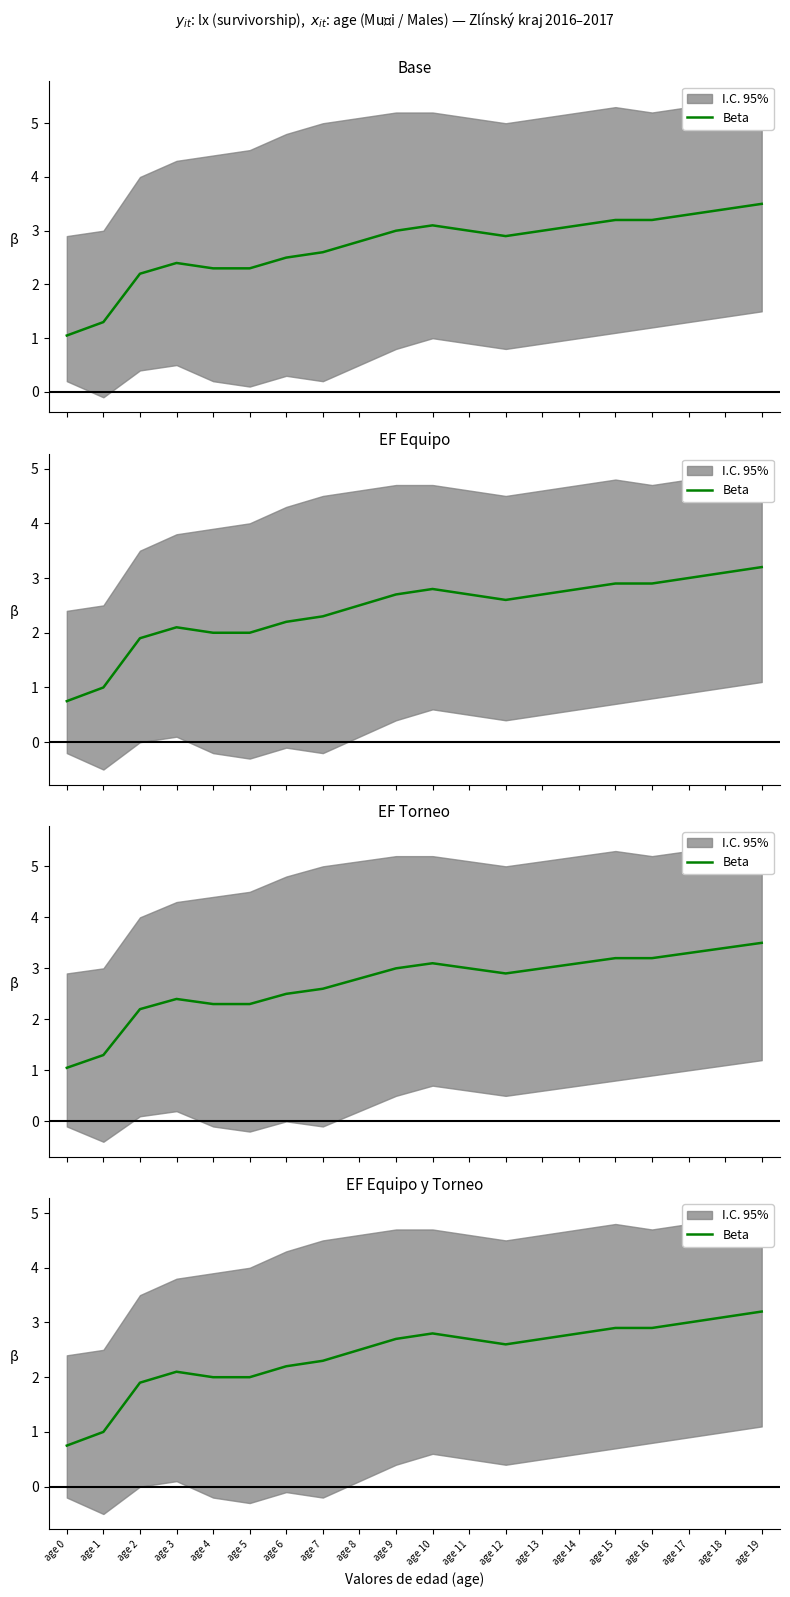

Approximately how many times larger is the value at age 1 compared to age 16?

0.3